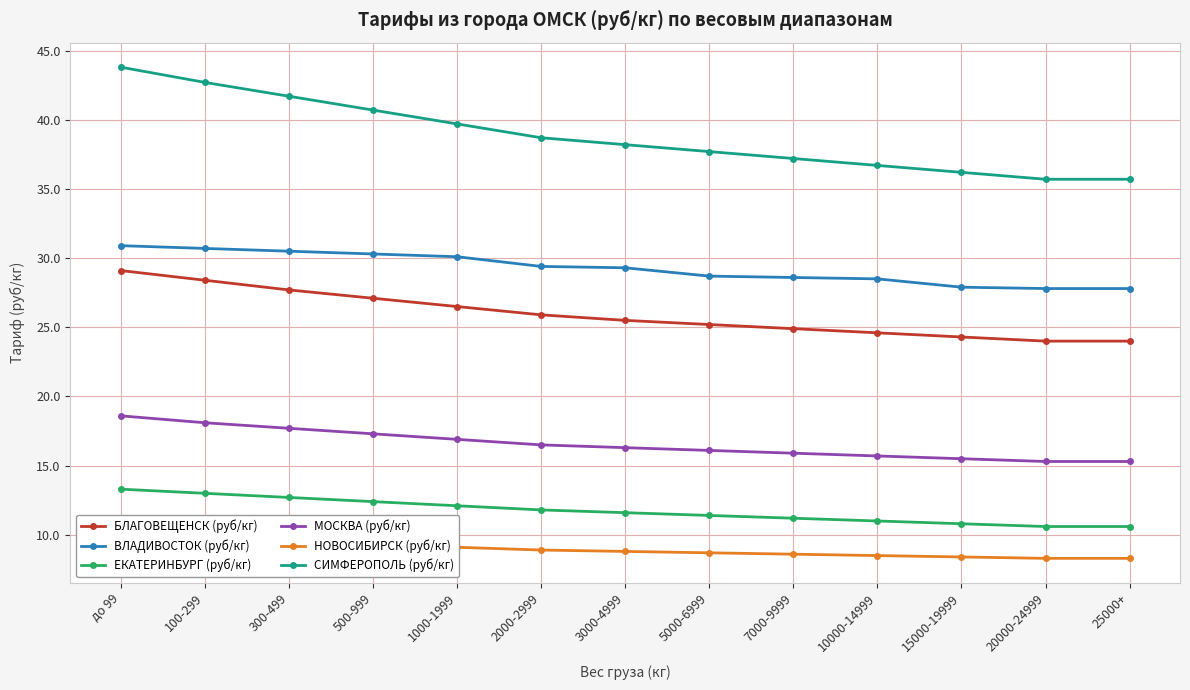

List the labels in order of МОСКВА (руб/кг) value, smallest first.

20000-24999, 25000+, 15000-19999, 10000-14999, 7000-9999, 5000-6999, 3000-4999, 2000-2999, 1000-1999, 500-999, 300-499, 100-299, до 99